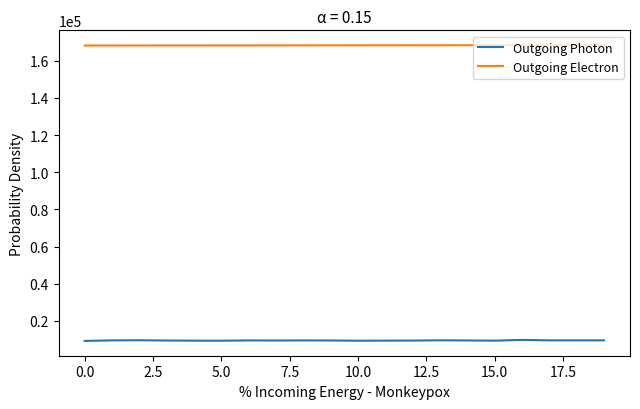

Rank the series by their average value, from highest to lowest.

Outgoing Electron, Outgoing Photon